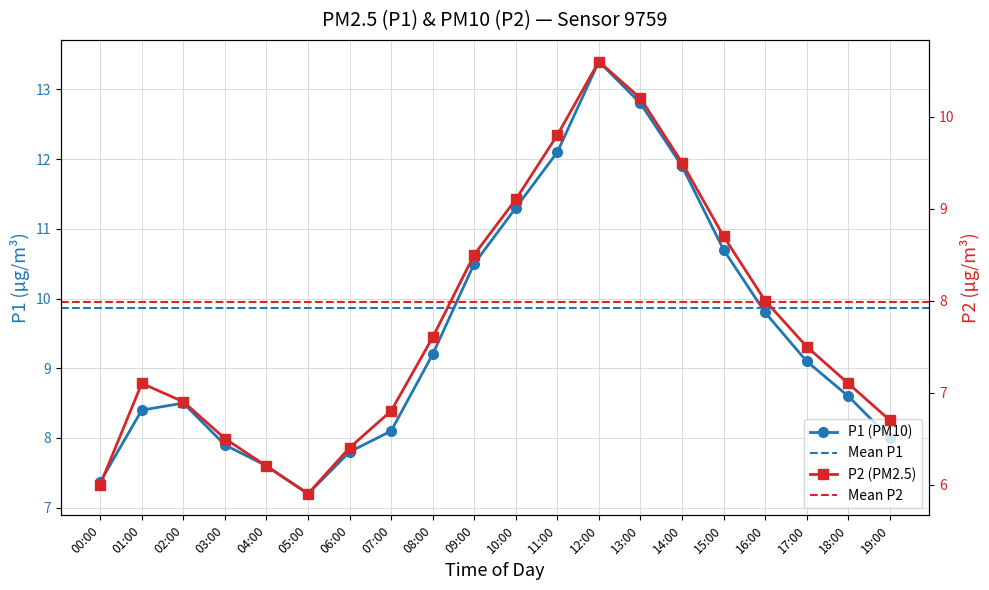

What is the total value across all series at 13:00?

23.0